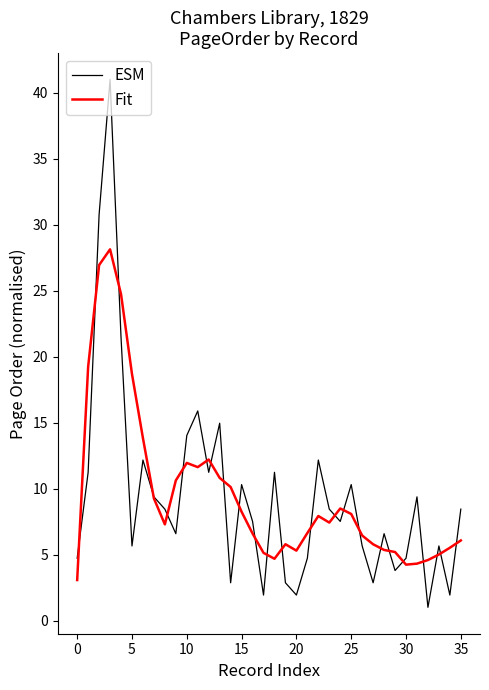

Which series has the largest range (max minus min)?

ESM